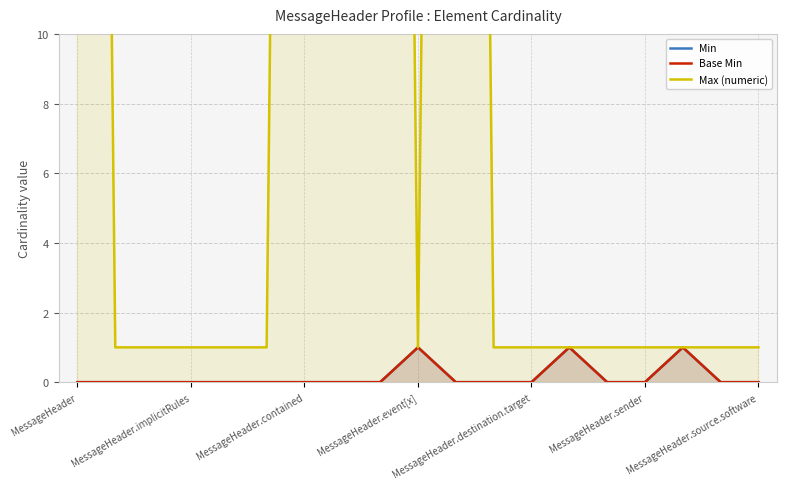

How many values in the Max (numeric) series exceed 1?

5